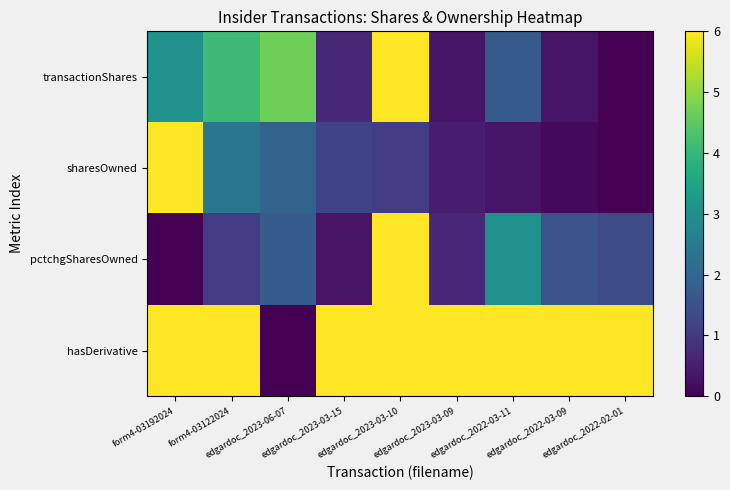

Between edgardoc_2023-06-07 and edgardoc_2022-02-01, which series saw the biggest shift?

hasDerivative